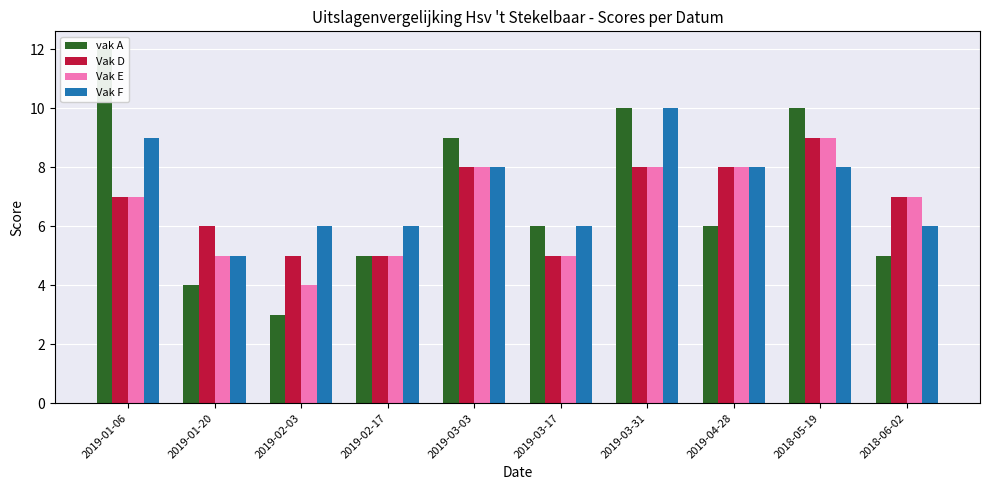

What is the difference between the maximum and second lowest values in the Vak D series?

4